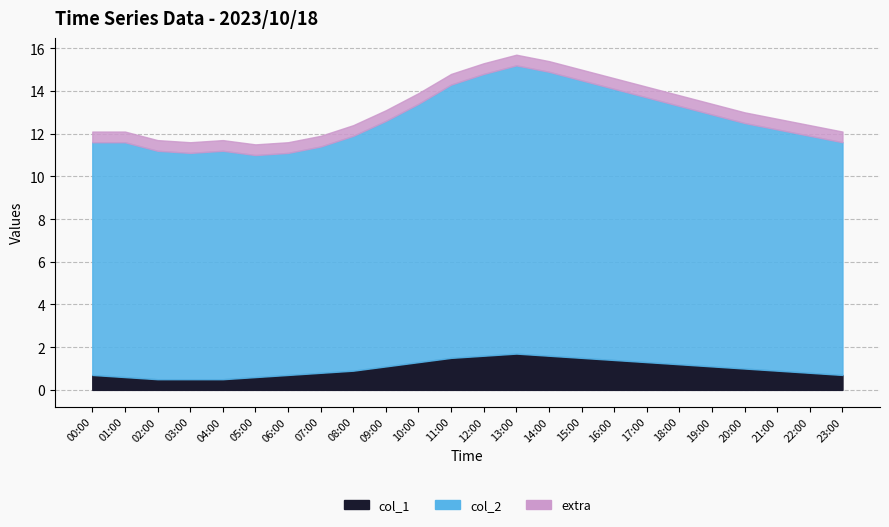

What is the maximum value for col_1?

1.7